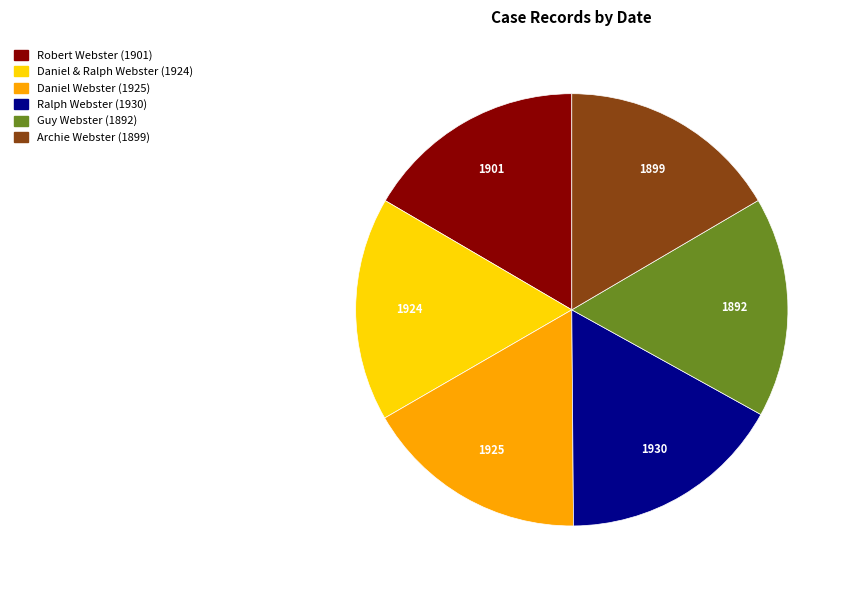

Is there a majority slice in this chart?

No